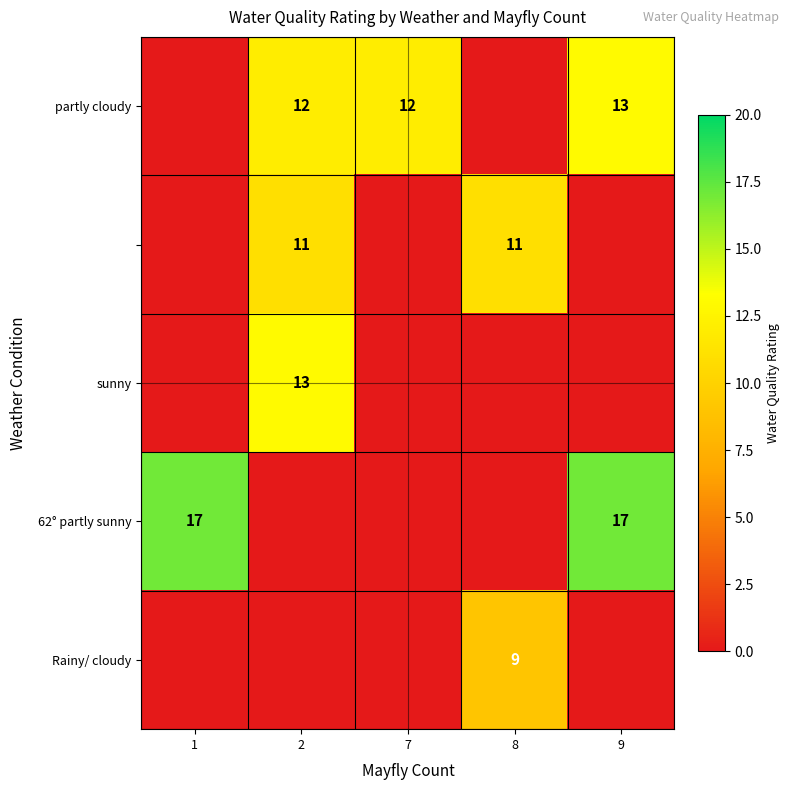

What is the total value across all series at 8?

20